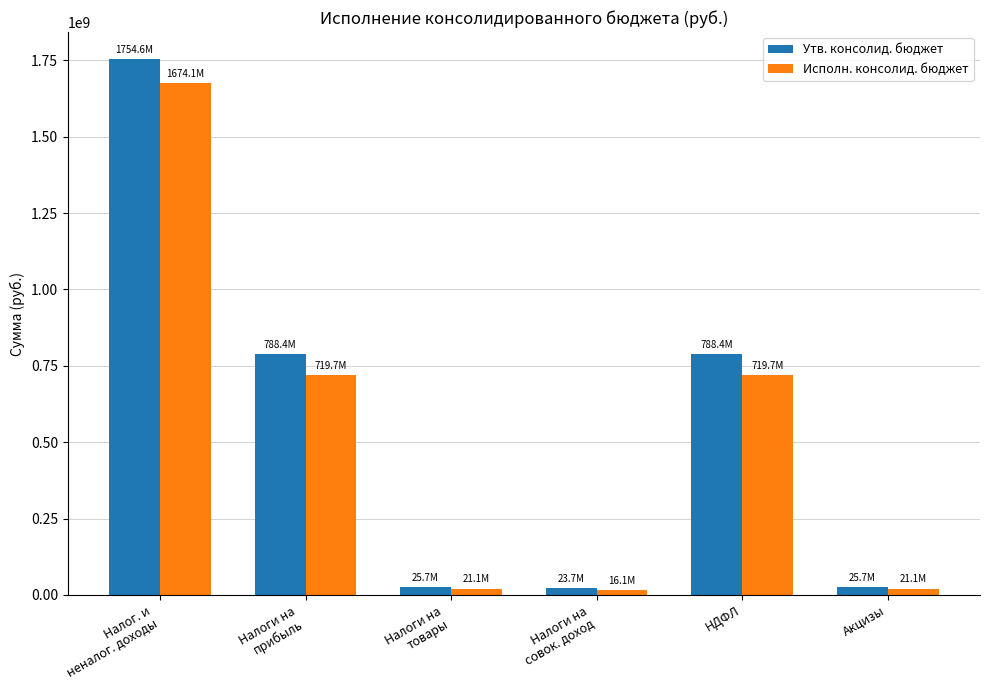

What is the maximum value shown in the chart?

1754648112.6